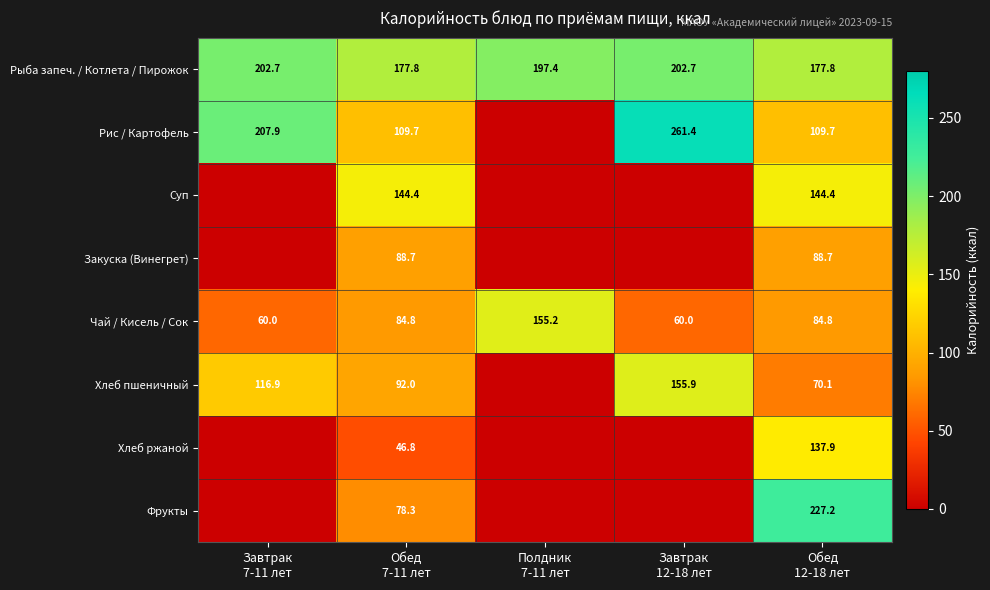

What is the difference between the maximum and minimum values in the Чай / Кисель / Сок series?

95.2